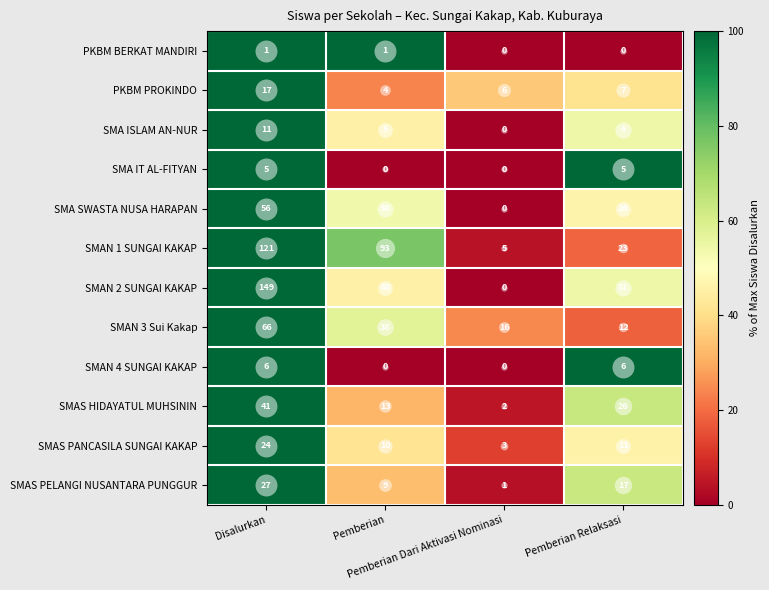

Which series has the largest total across all categories?

SMAN 2 SUNGAI KAKAP